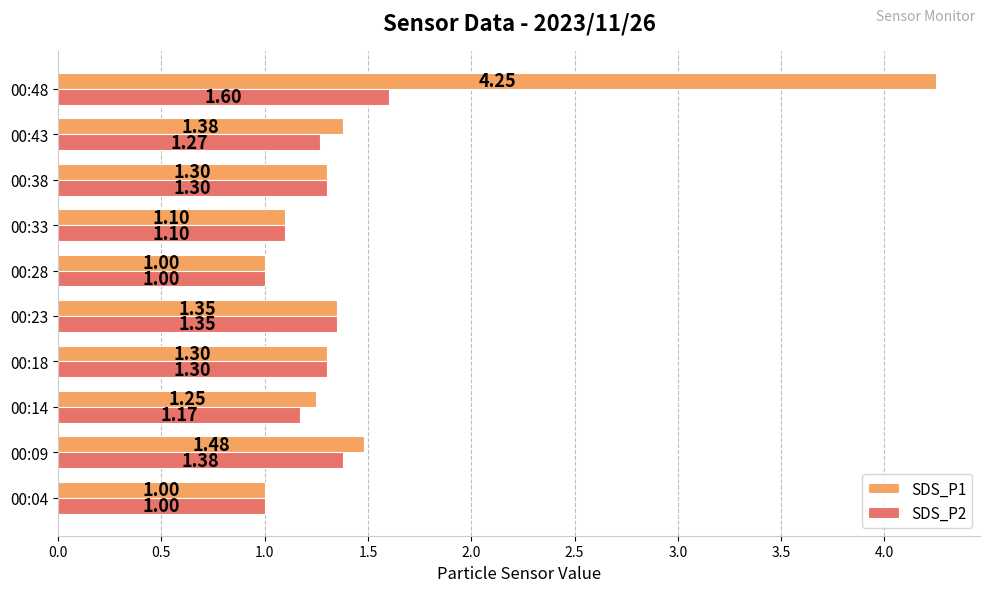

Which series has the widest spread of values?

SDS_P1